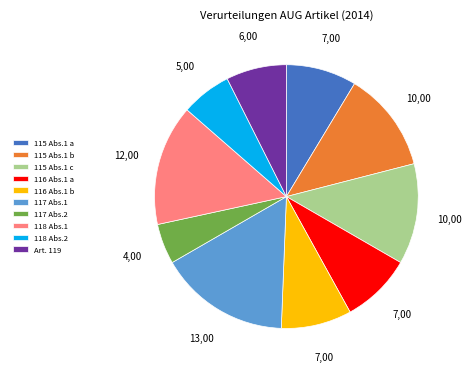

How many segments does this pie chart have?

10